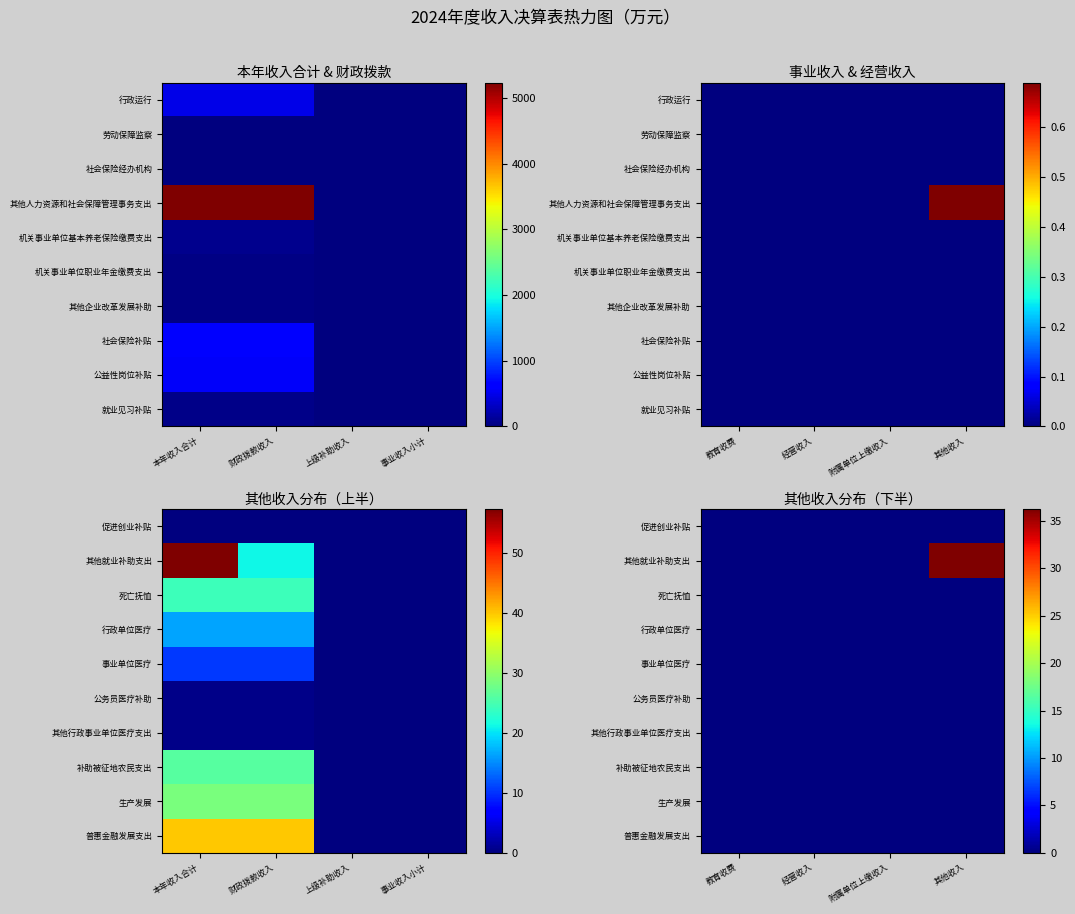

How many categories are shown in the chart?

4